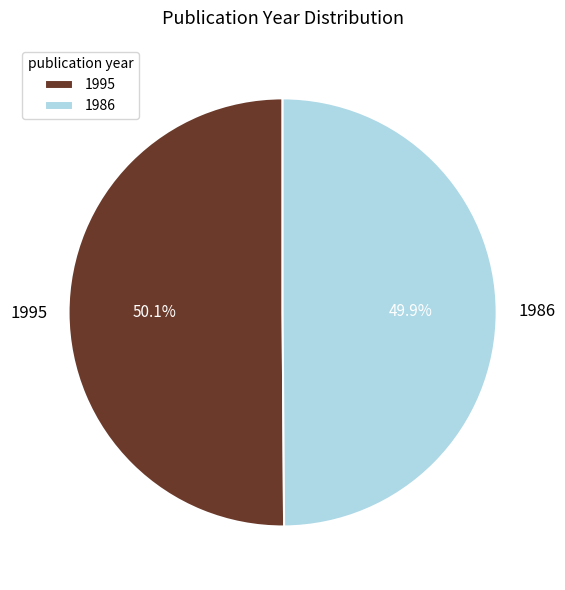

Is there any slice that represents more than half of the pie?

Yes